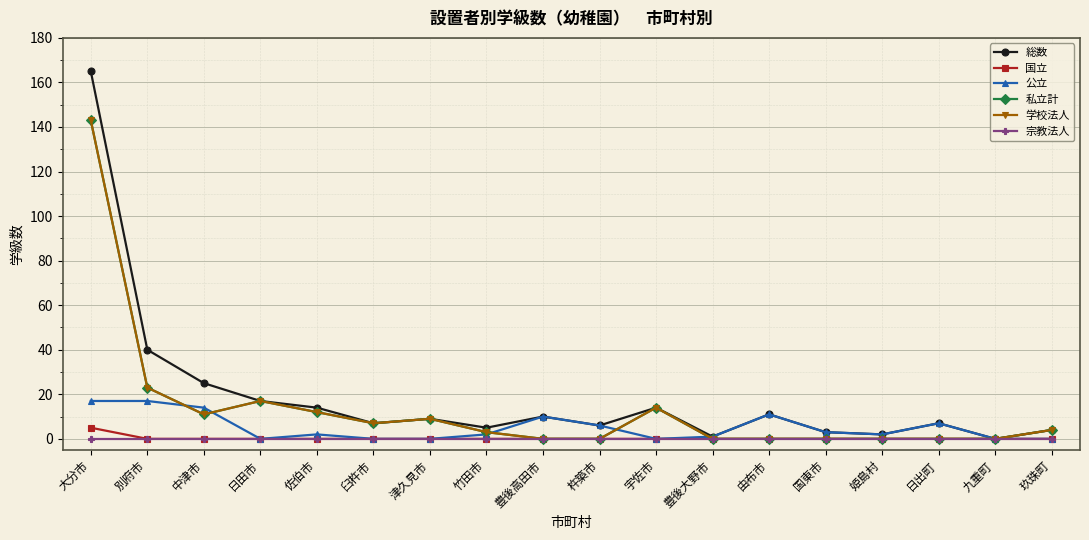

Does the chart have visible grid lines?

Yes